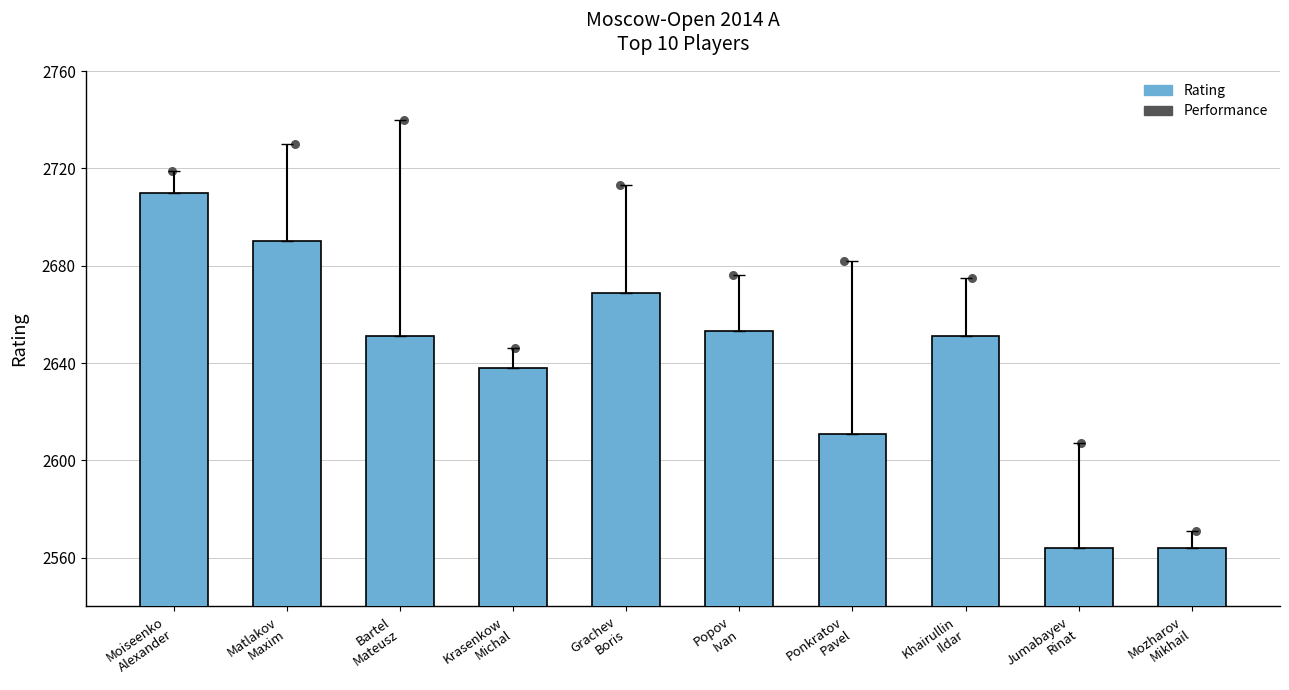

Is the value of Performance at Khairullin
Ildar greater than the value of Rating at Jumabayev
Rinat?

Yes